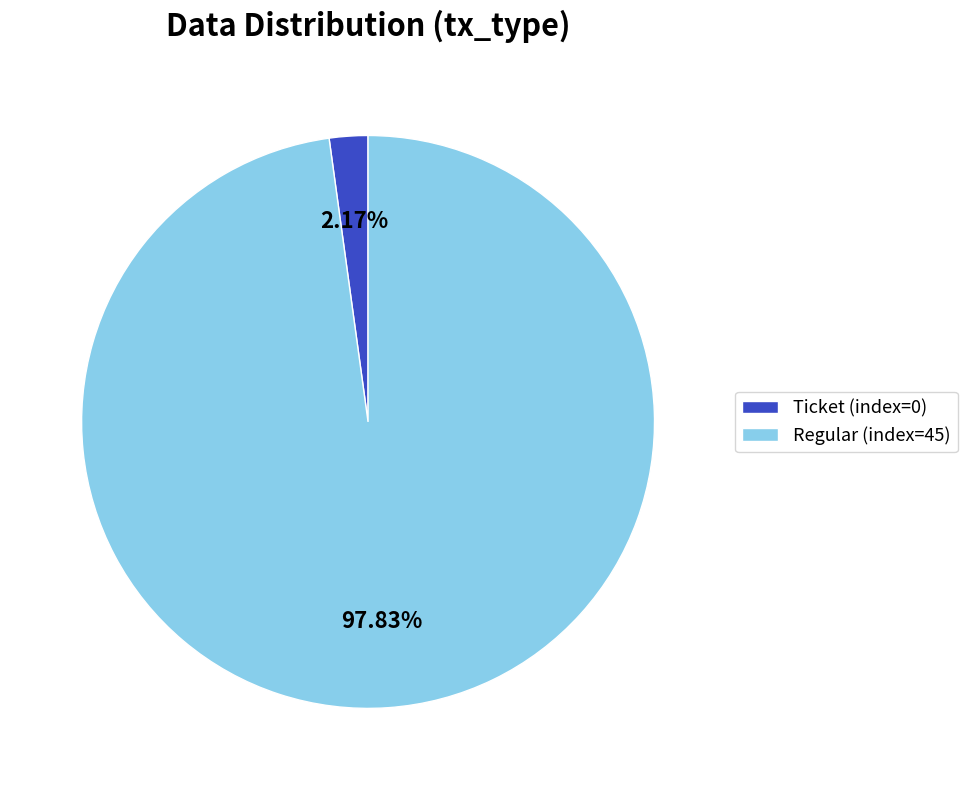

Which category has the biggest portion of the pie?

Regular (index=45)